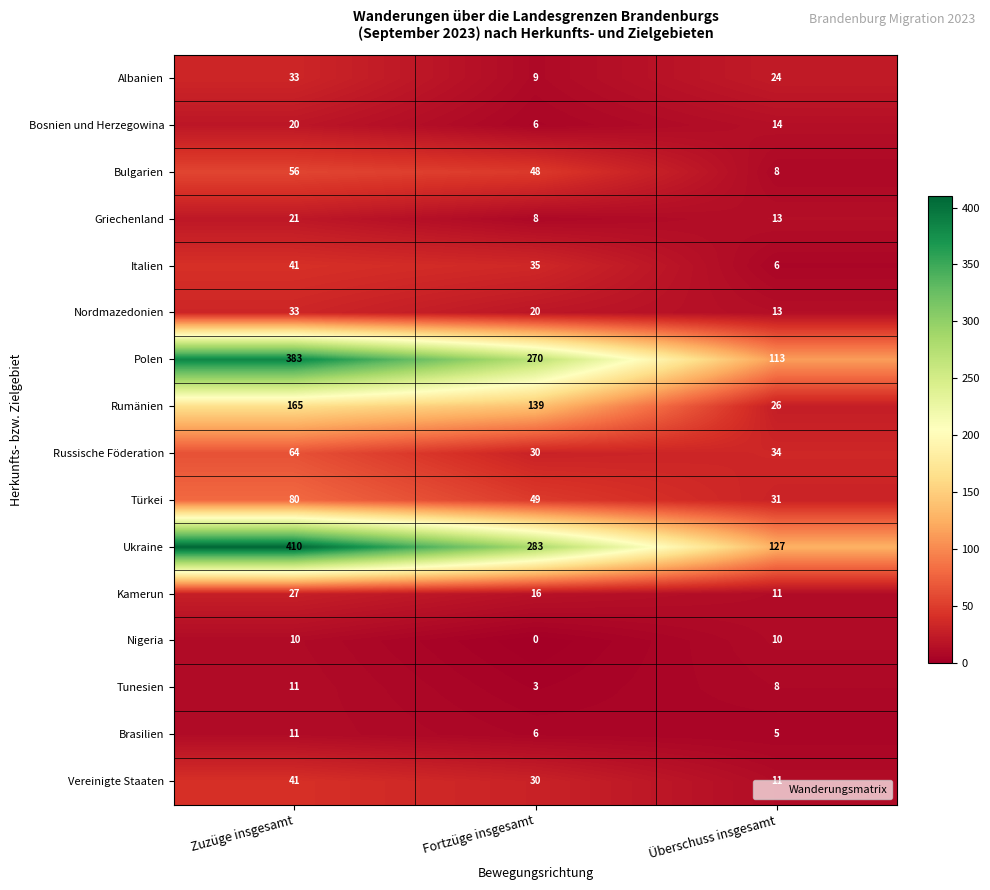

How many categories are shown in the chart?

3